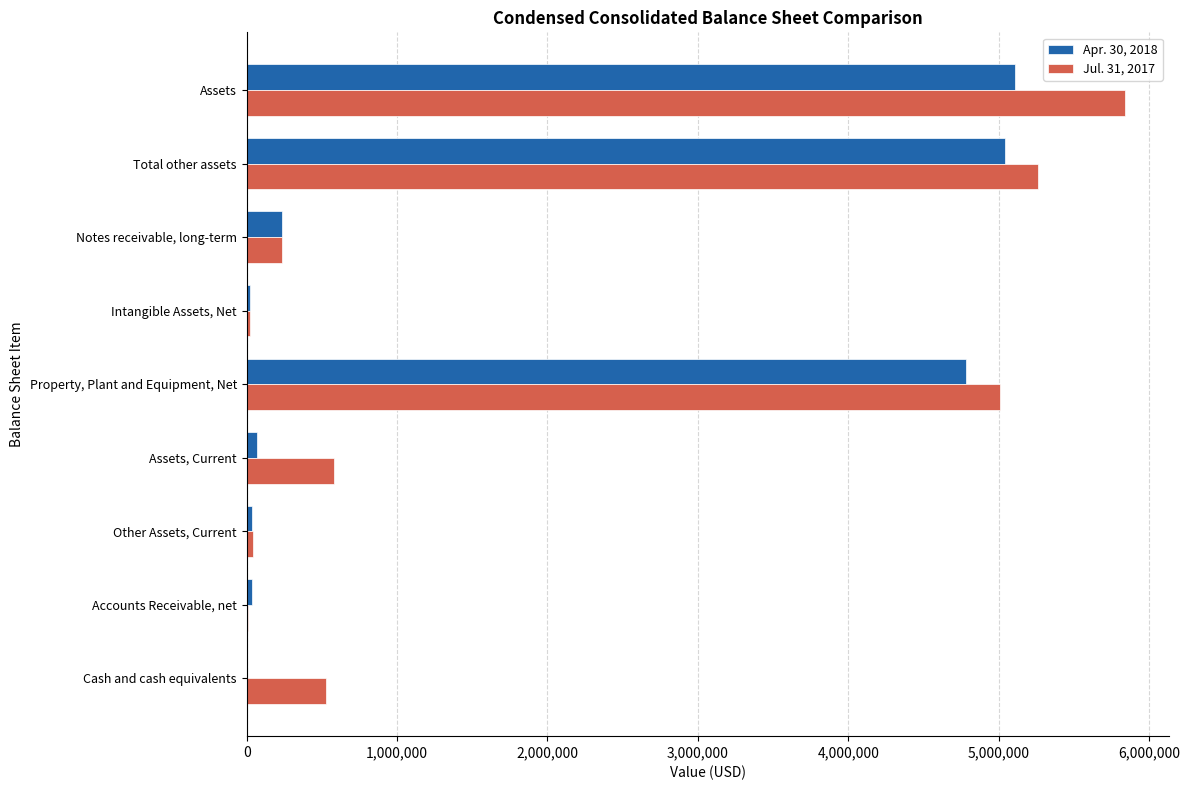

What is the maximum value shown in the chart?

5839609